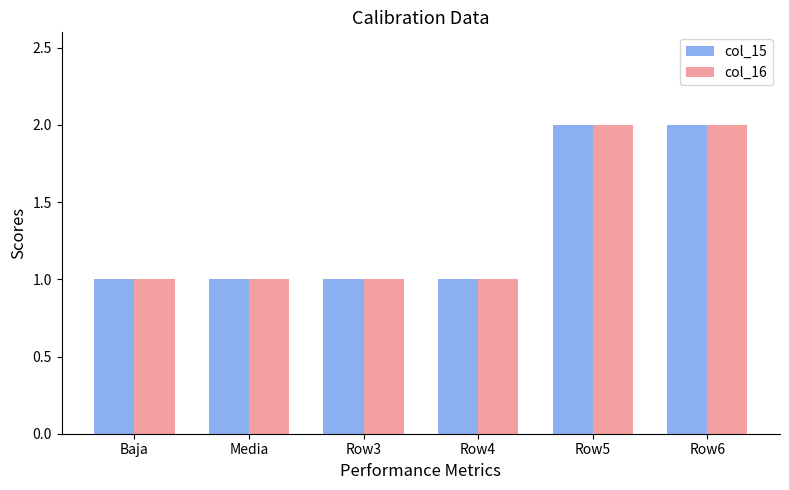

The col_15 series shows 1 at Row3. True or false?

True